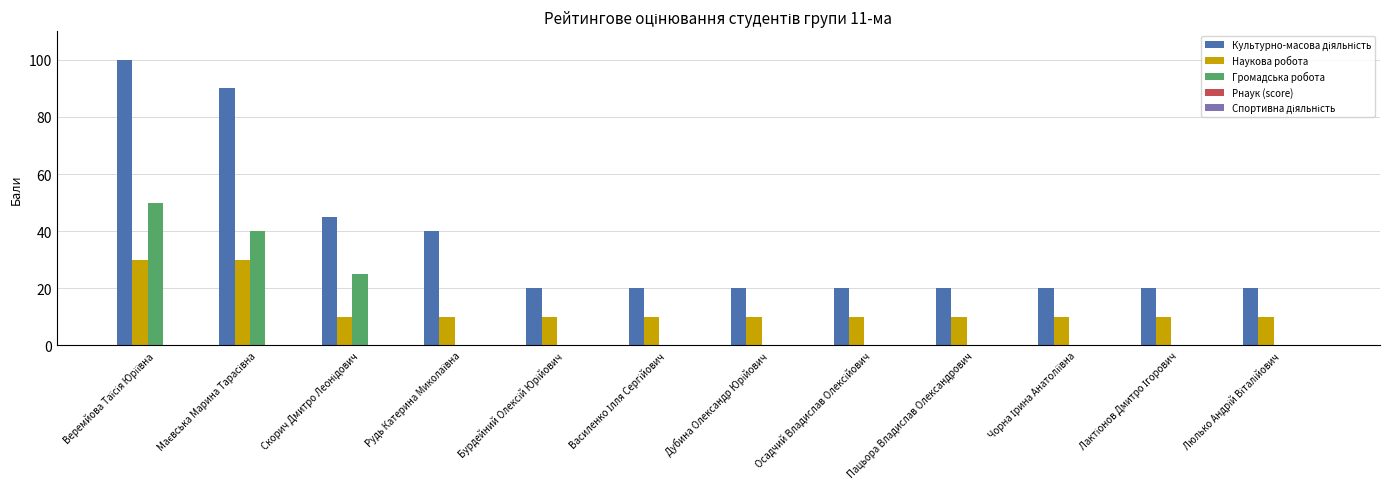

What is the maximum value shown in the chart?

100